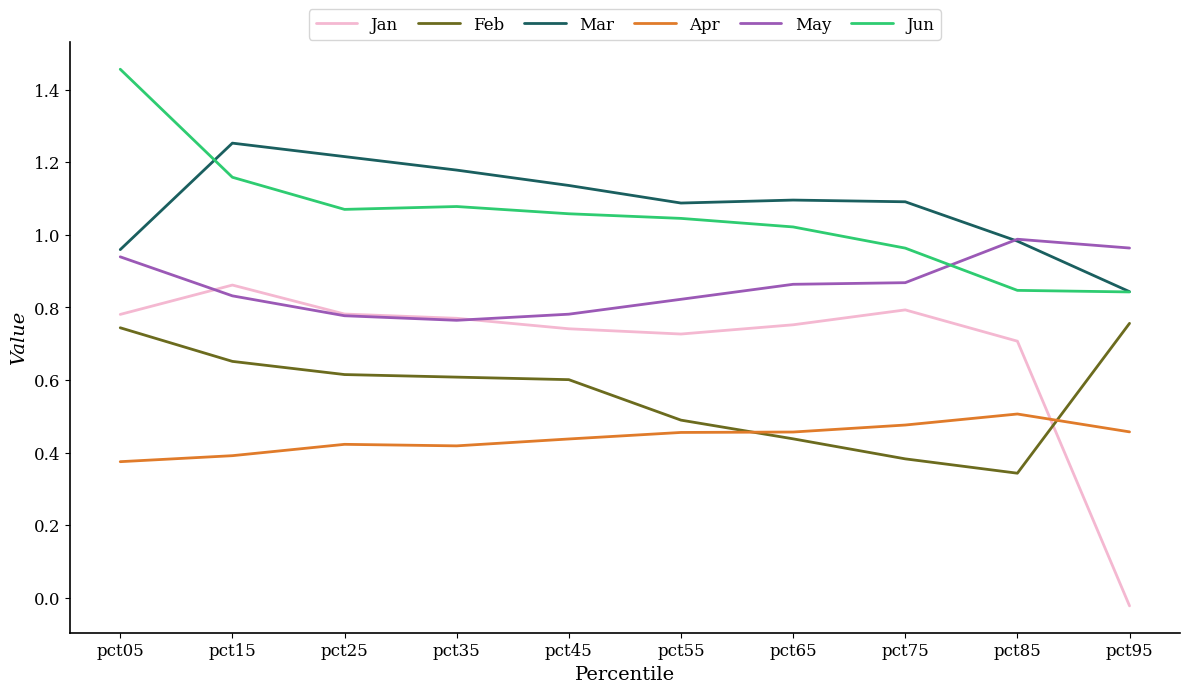

Is it true that Jun equals 0.4 at pct25?

False